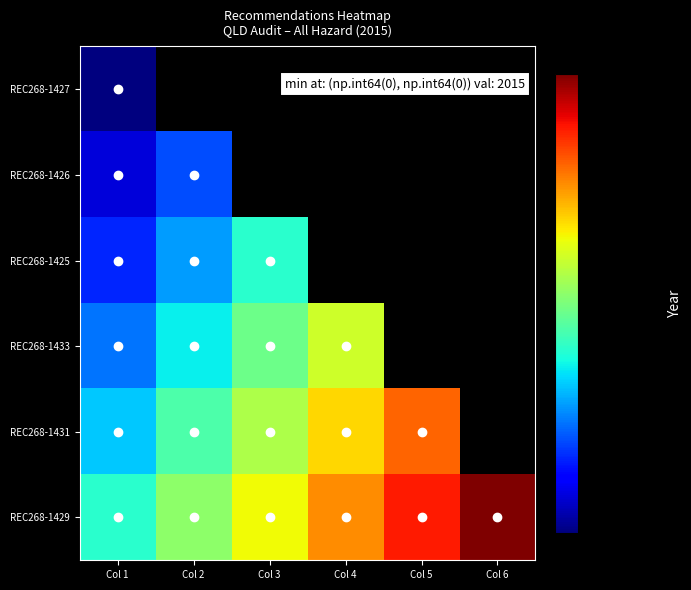

The value of REC268-1433 at Col 4 is 2030.0. True or false?

True